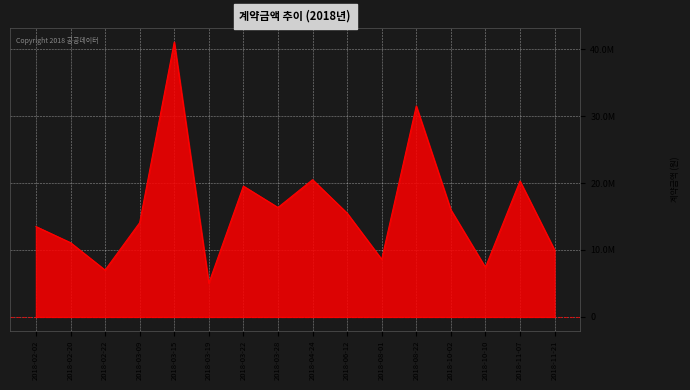

Does the chart have visible grid lines?

Yes